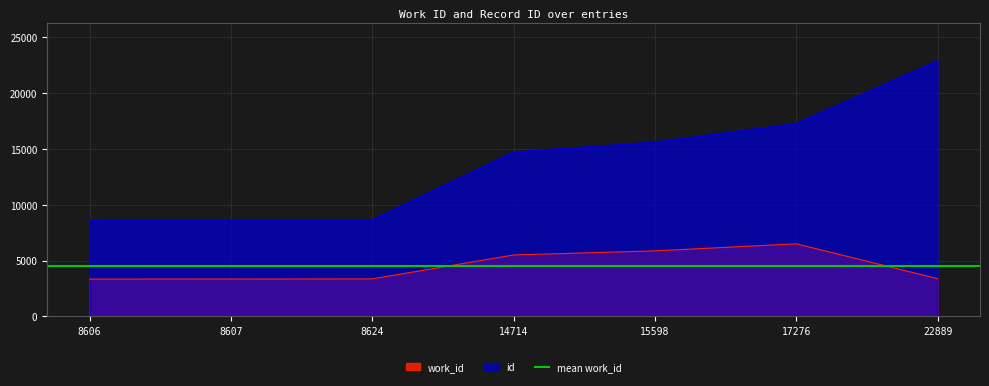

List the labels in order of work_id value, smallest first.

8606, 8607, 8624, 22889, 14714, 15598, 17276